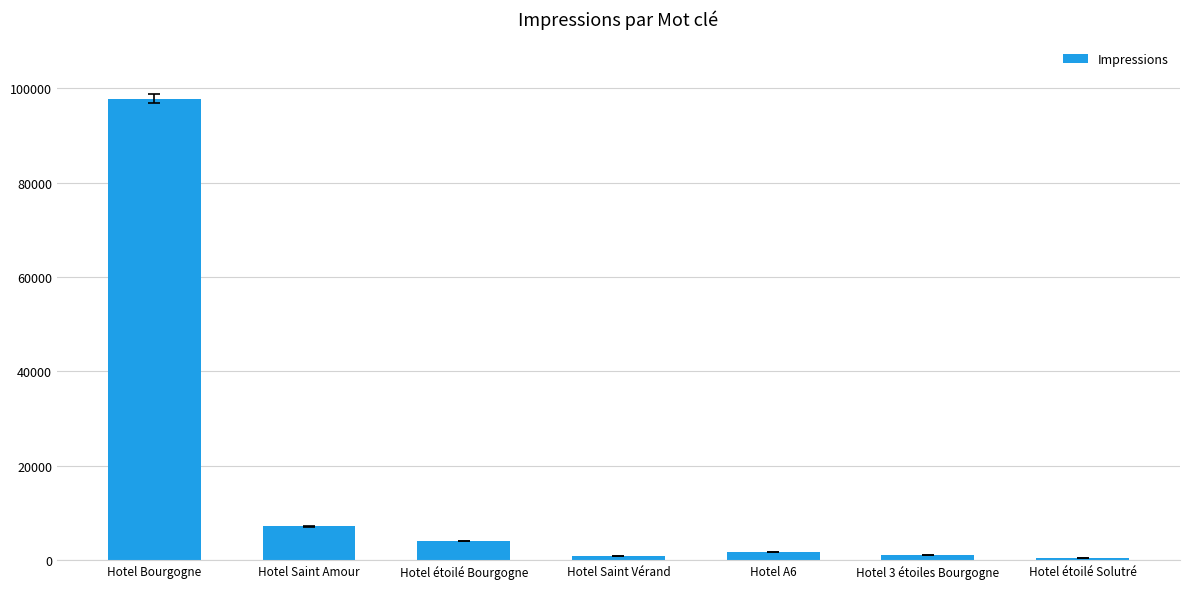

What is the greatest value displayed?

97830